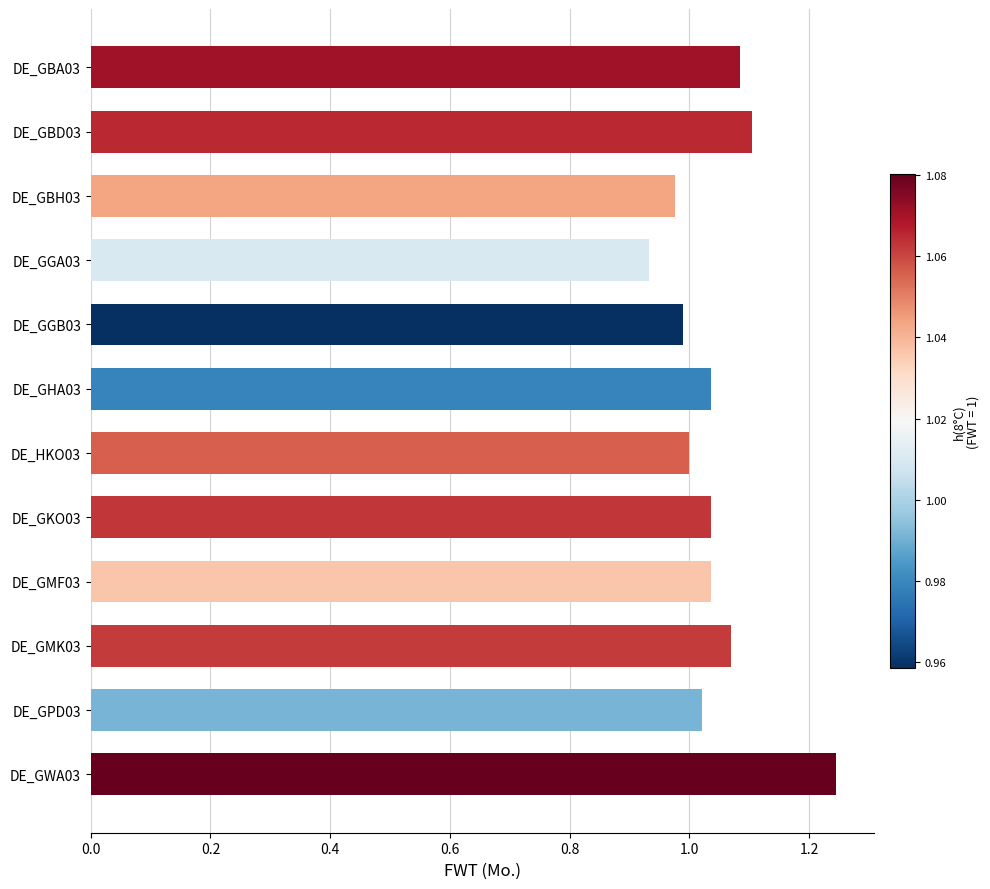

Between DE_GHA03 and DE_GWA03, which is larger?

DE_GWA03